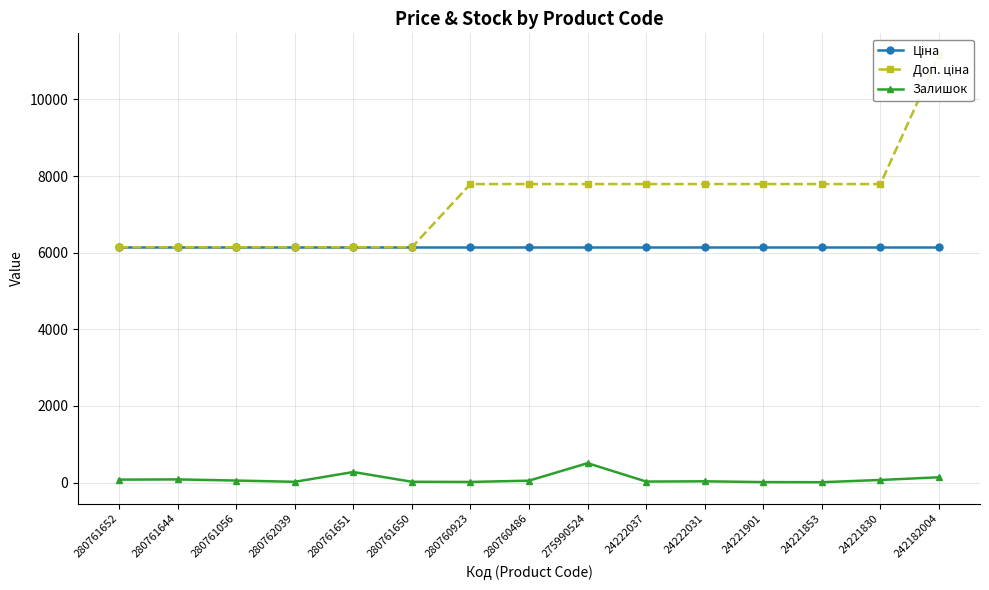

How many values in the Залишок series exceed 50?

7